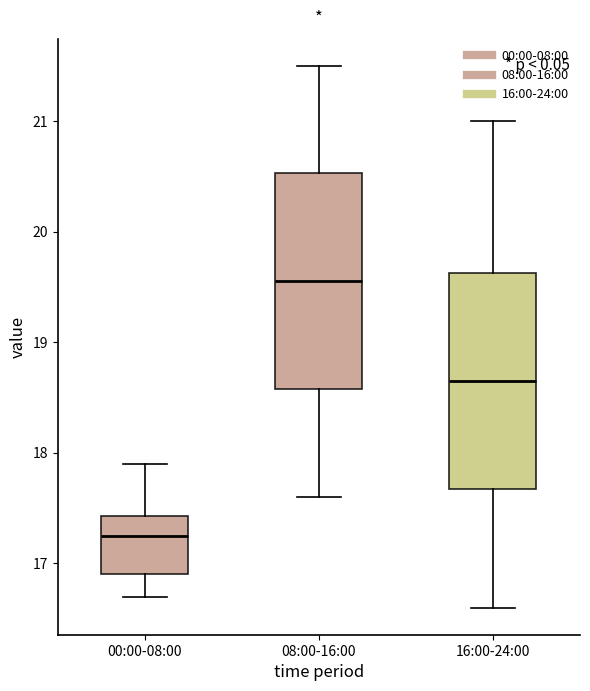

Where is the lower edge of the box for 08:00-16:00 on the y-axis? The values are not printed on the chart, so give them approximately, as read against the axis.

18.6